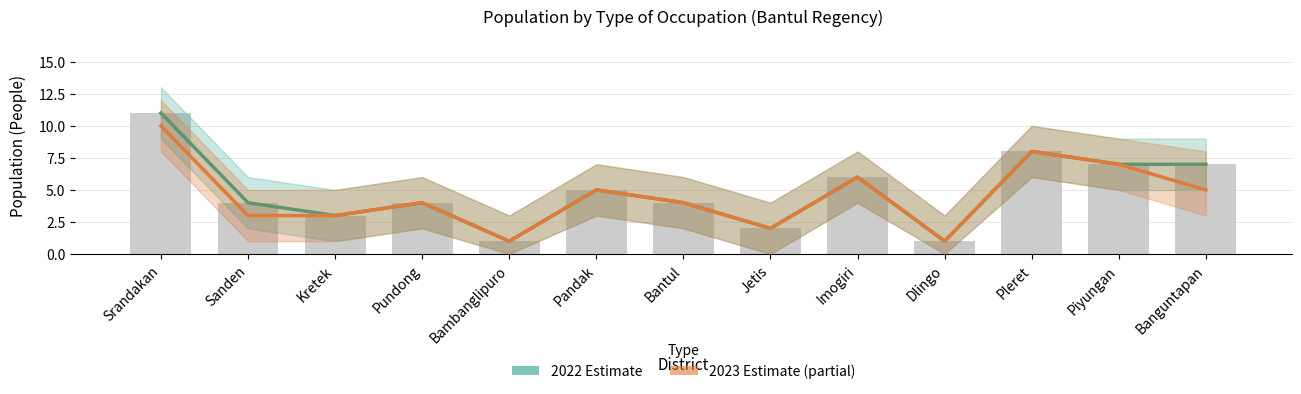

True or false: 2022 Estimate has a value of 11 at Srandakan.

True